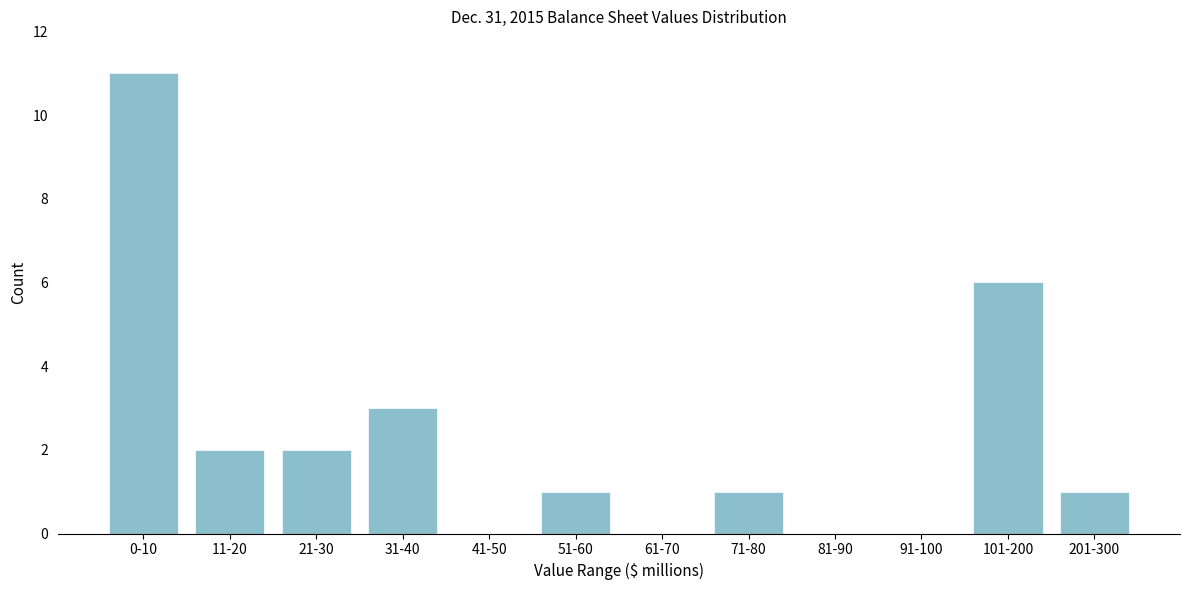

Reading right to left, list all the values displayed in this chart.

201-300=1	101-200=6	91-100=0	81-90=0	71-80=1	61-70=0	51-60=1	41-50=0	31-40=3	21-30=2	11-20=2	0-10=11